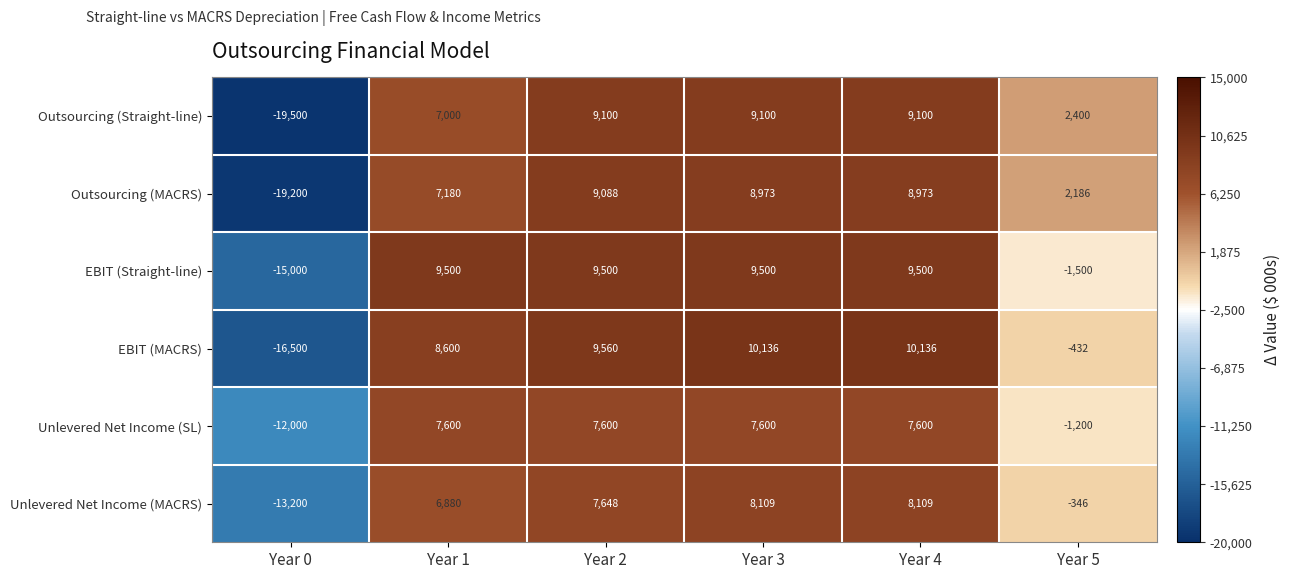

Rank the series at Year 3 from highest to lowest value.

EBIT (MACRS), EBIT (Straight-line), Outsourcing (Straight-line), Outsourcing (MACRS), Unlevered Net Income (MACRS), Unlevered Net Income (SL)